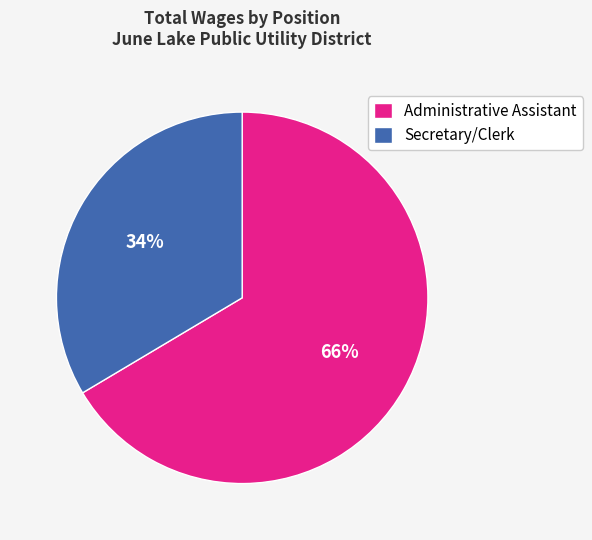

Which slice represents more than half of the pie?

Administrative Assistant